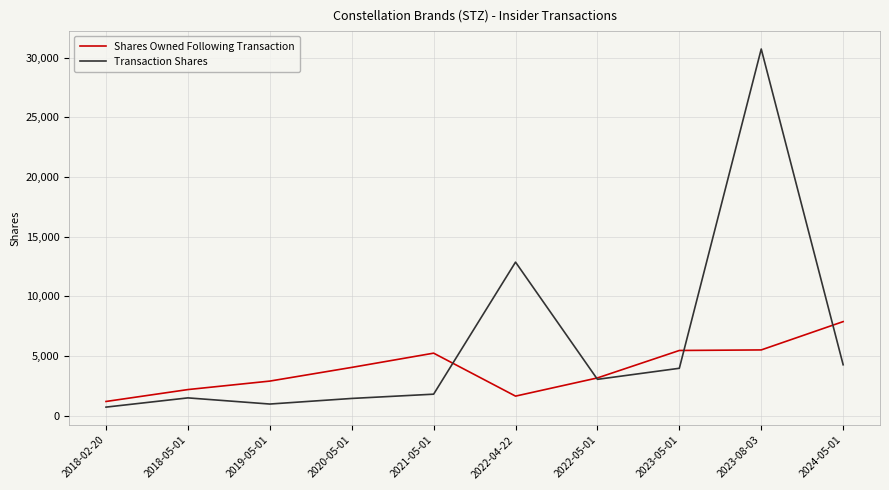

What is the sum of all Shares Owned Following Transaction values?

39116